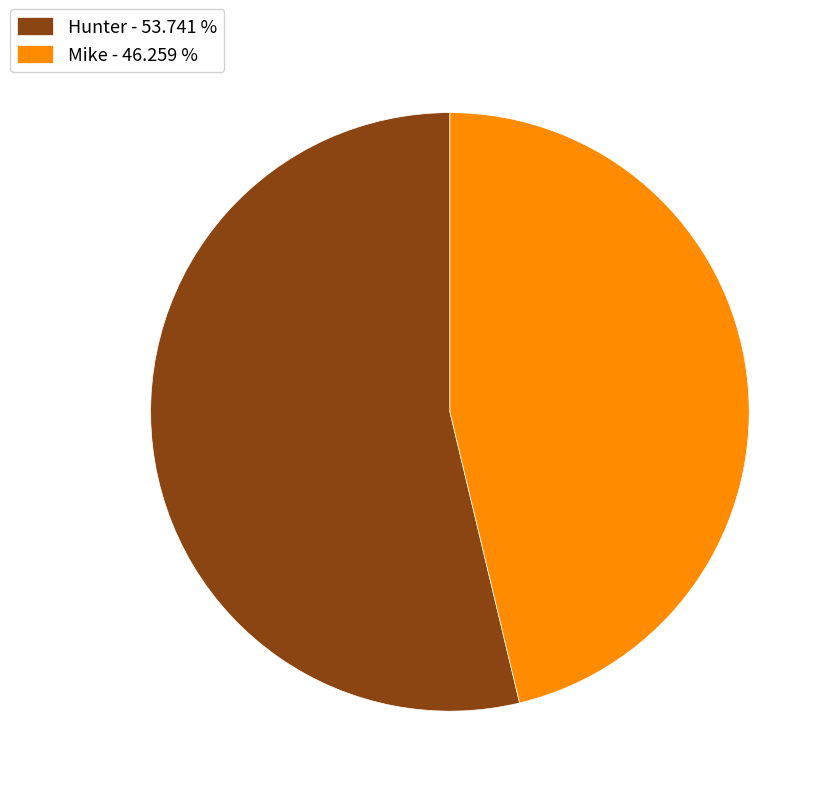

What is the largest slice in the pie chart?

Hunter